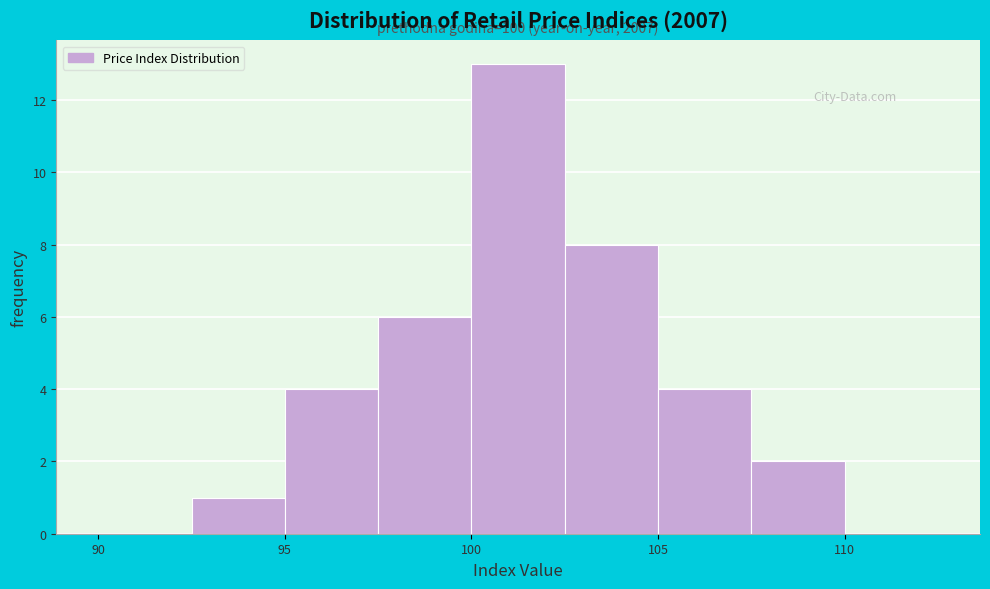

Over which range of the x-axis is the bar tallest?

100.0 to 102.5